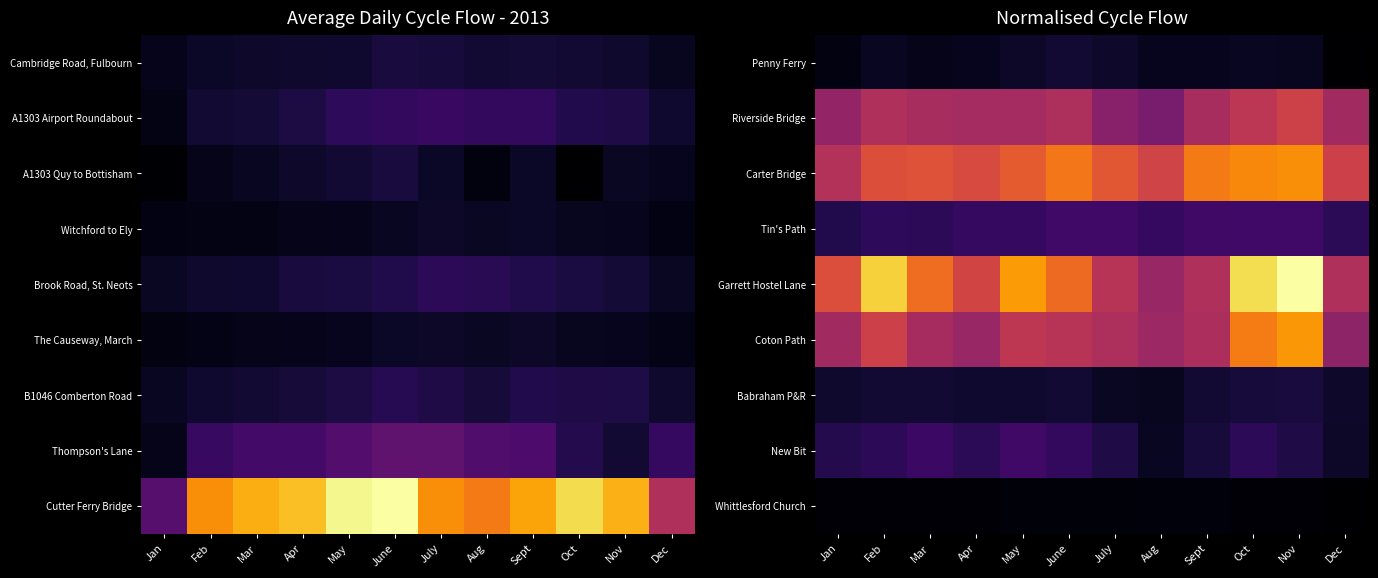

How many positive values does the Penny Ferry series have?

11